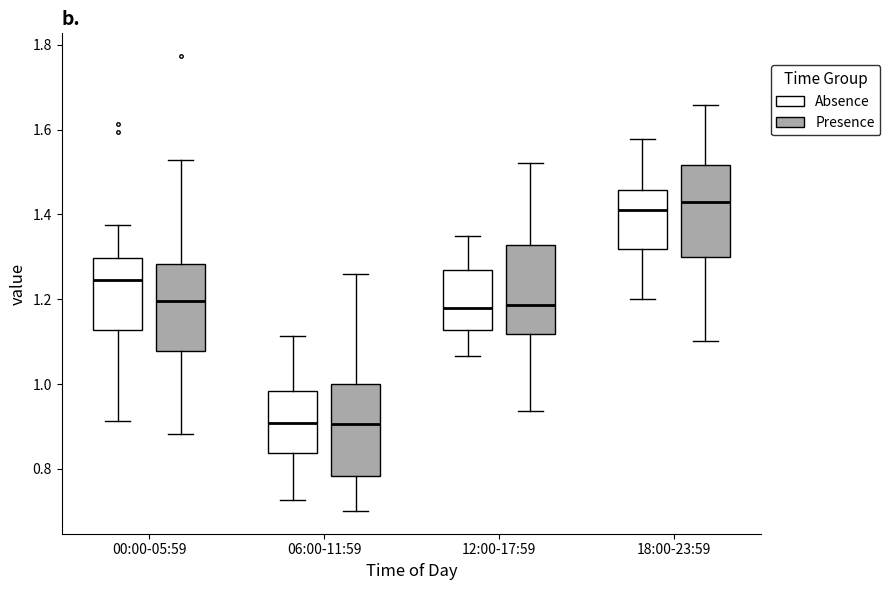

Reading left to right, read every box against the y-axis: the position of its median line, the range the box covers, and the ends of its whiskers. The values are not printed on the chart, so give them approximately, as read against the axis.

00:00-05:59 (Absence): median 1.24, box 1.12 to 1.30, whiskers 0.92 to 1.38
00:00-05:59 (Presence): median 1.20, box 1.08 to 1.28, whiskers 0.88 to 1.52
06:00-11:59 (Absence): median 0.90, box 0.84 to 0.98, whiskers 0.72 to 1.12
06:00-11:59 (Presence): median 0.90, box 0.78 to 1.00, whiskers 0.70 to 1.26
12:00-17:59 (Absence): median 1.18, box 1.12 to 1.26, whiskers 1.06 to 1.36
12:00-17:59 (Presence): median 1.18, box 1.12 to 1.32, whiskers 0.94 to 1.52
18:00-23:59 (Absence): median 1.40, box 1.32 to 1.46, whiskers 1.20 to 1.58
18:00-23:59 (Presence): median 1.42, box 1.30 to 1.52, whiskers 1.10 to 1.66